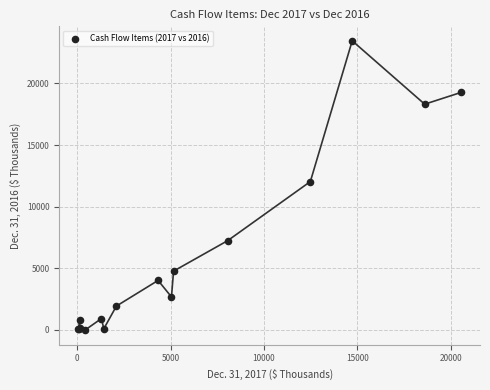

What Y value in the scatter plot is closest to 11717?

12034